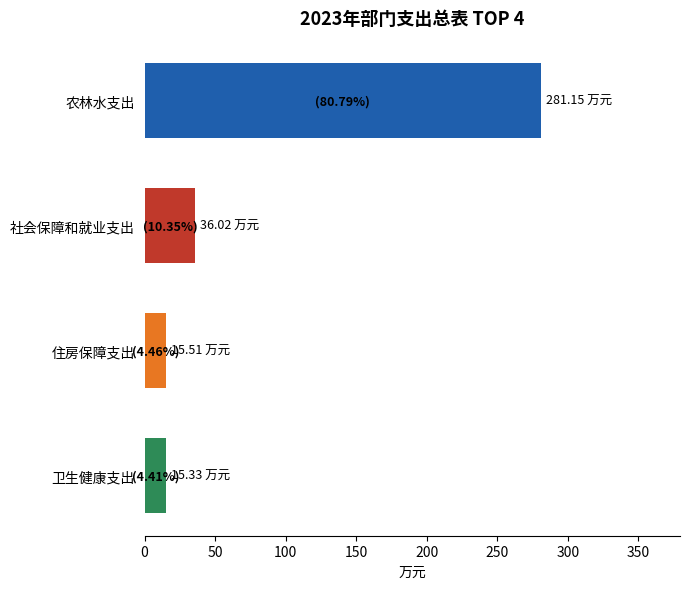

Which label corresponds to the largest value in the chart?

农林水支出